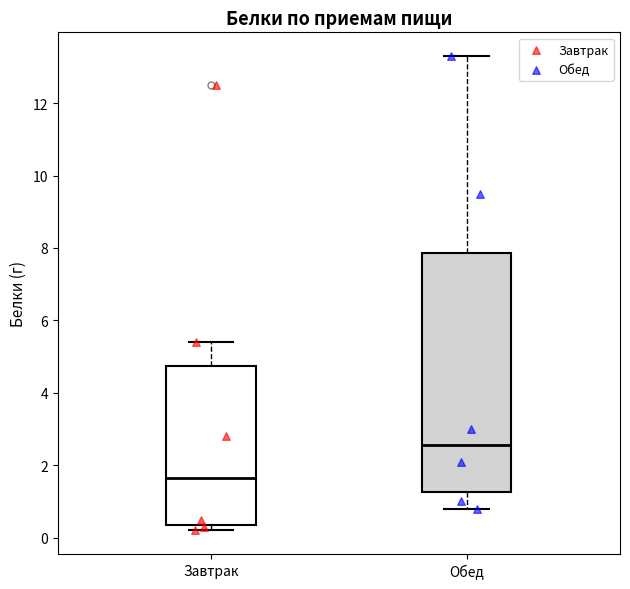

Comparing the boxes themselves (not the whiskers), which one is the tallest?

Обед